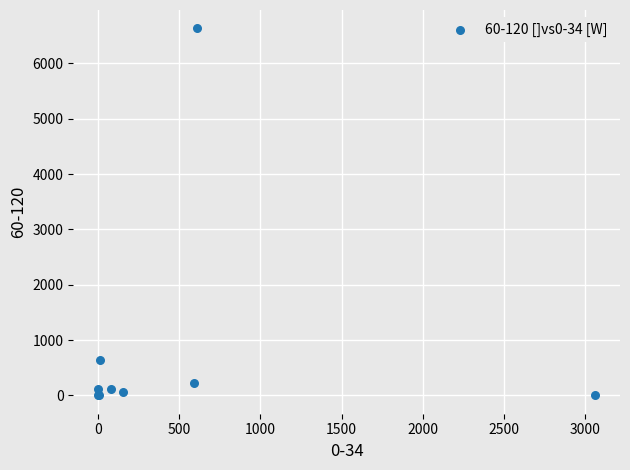

What Y value in the scatter plot is closest to 3317?

643